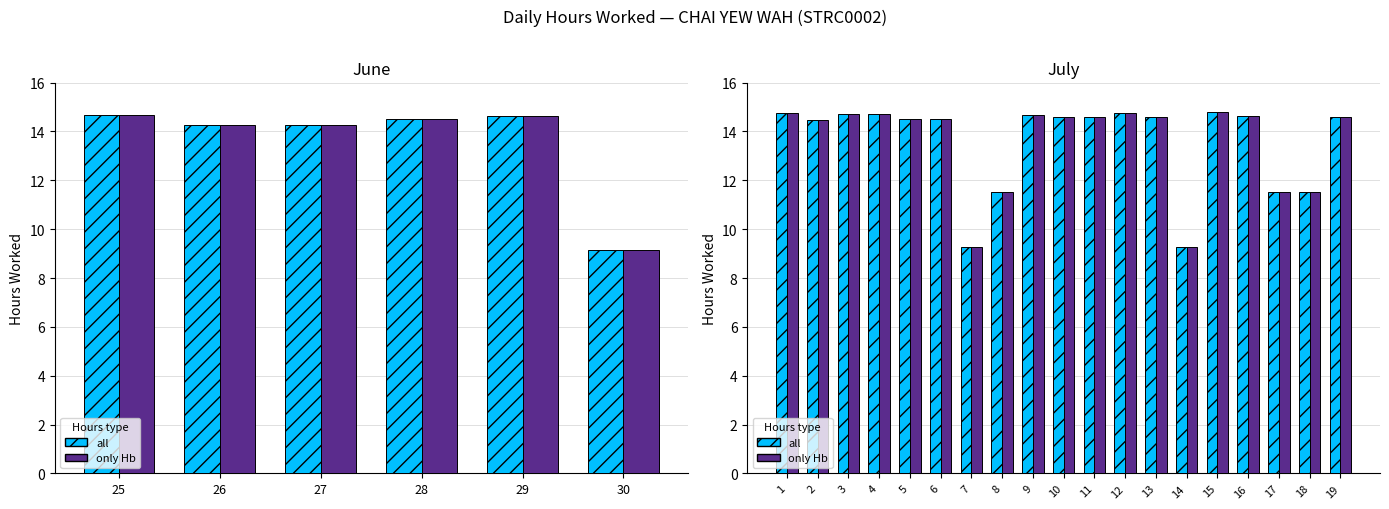

Count the number of categories in the chart.

19